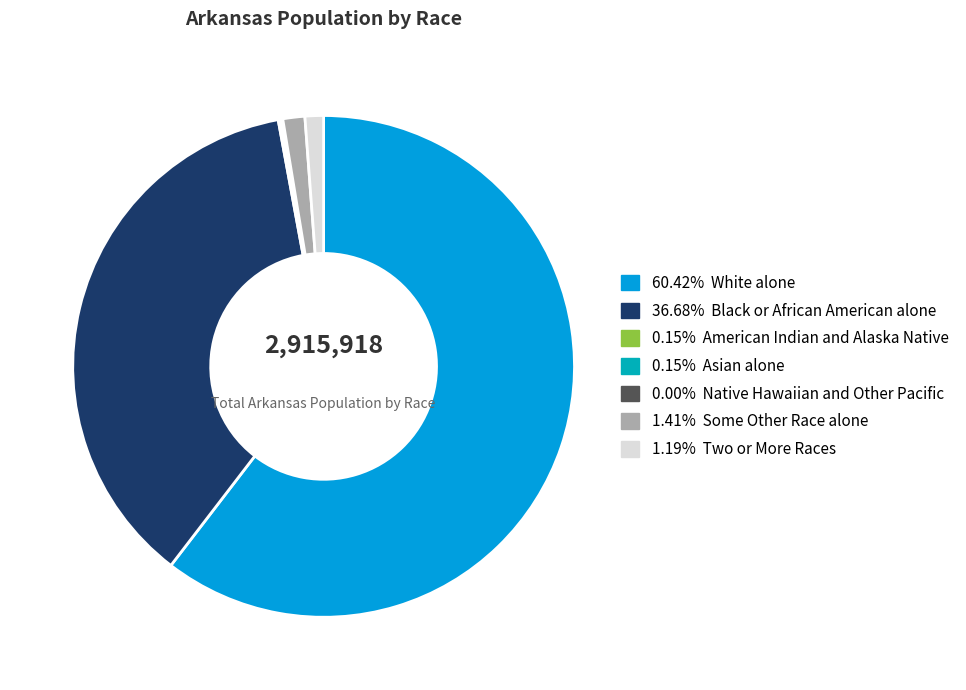

Does 60.42% White alone account for over 50% of the chart?

Yes